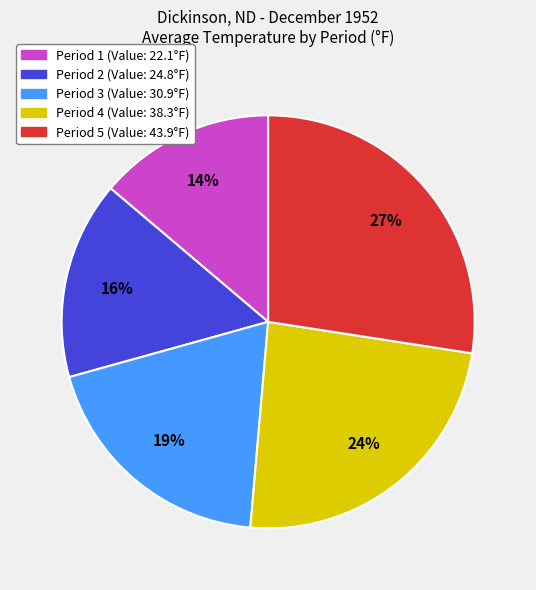

To the nearest percent, what percentage of the pie is Period 4 (Value: 38.3°F)?

24%